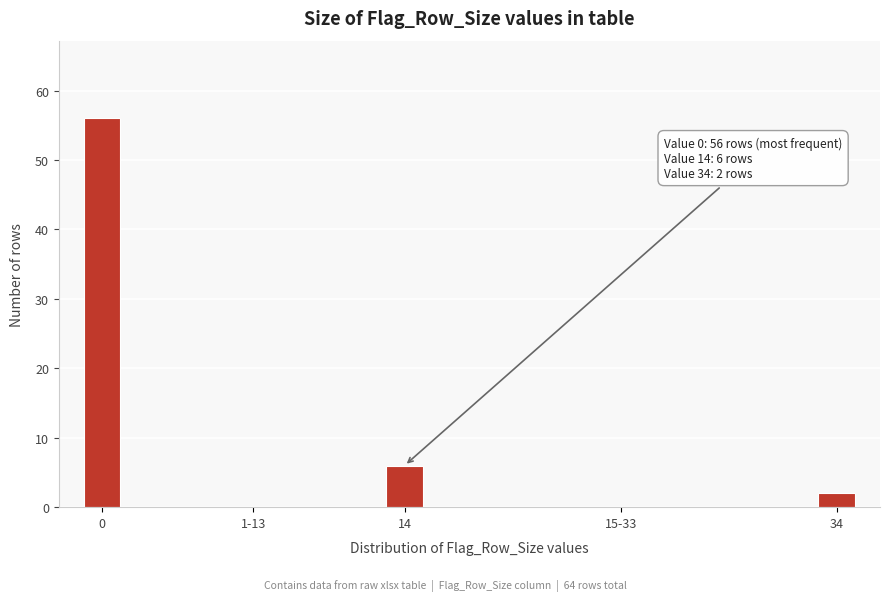

Reading left to right, list all the values displayed in this chart.

0=56	1-13=0	14=6	15-33=0	34=2